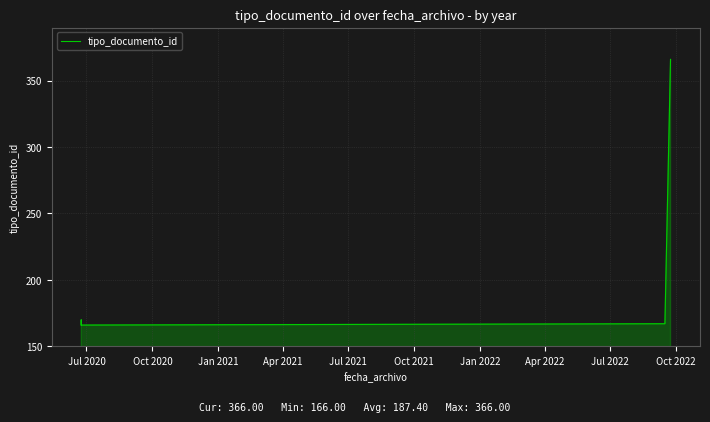

What is the difference between the maximum and minimum values?

200